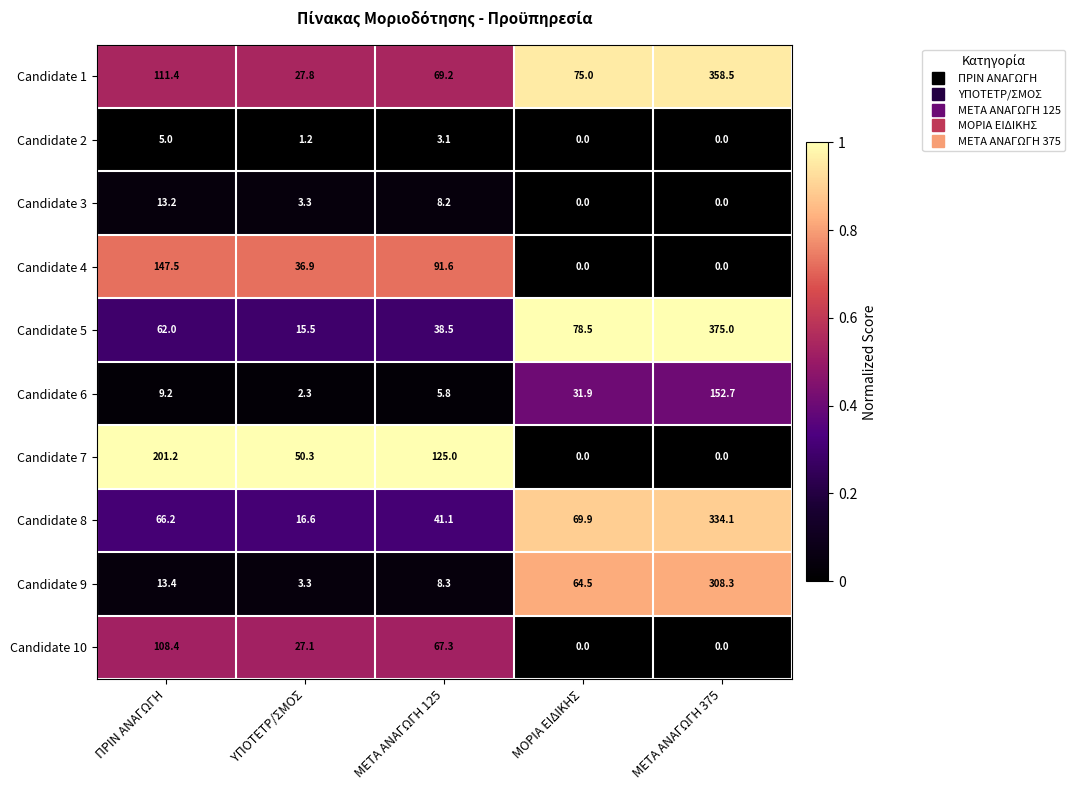

At which category is the sum across all series the highest?

ΜΕΤΑ ΑΝΑΓΩΓΗ 375